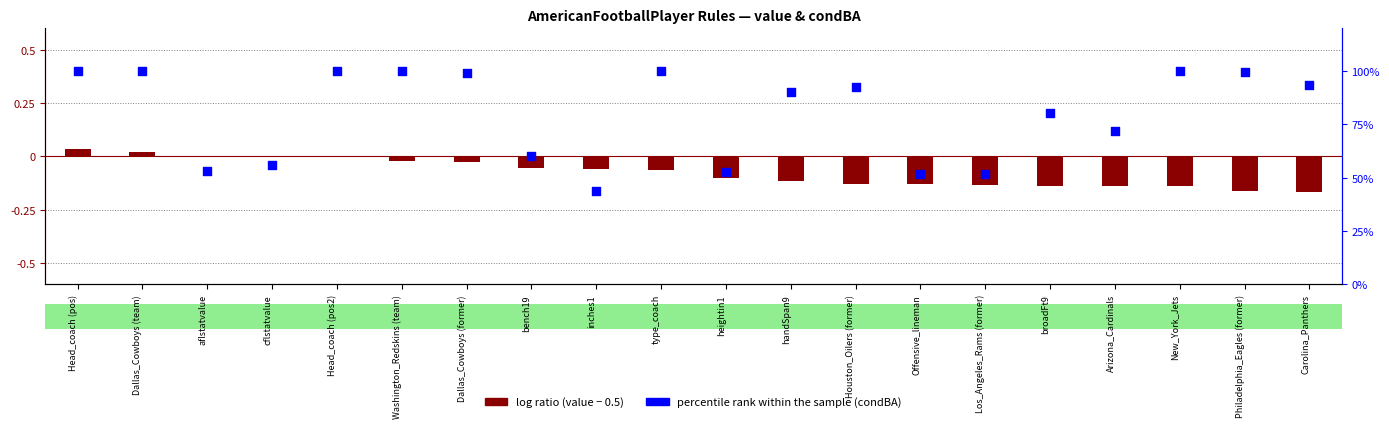

Which series has the largest total across all categories?

percentile rank within the sample